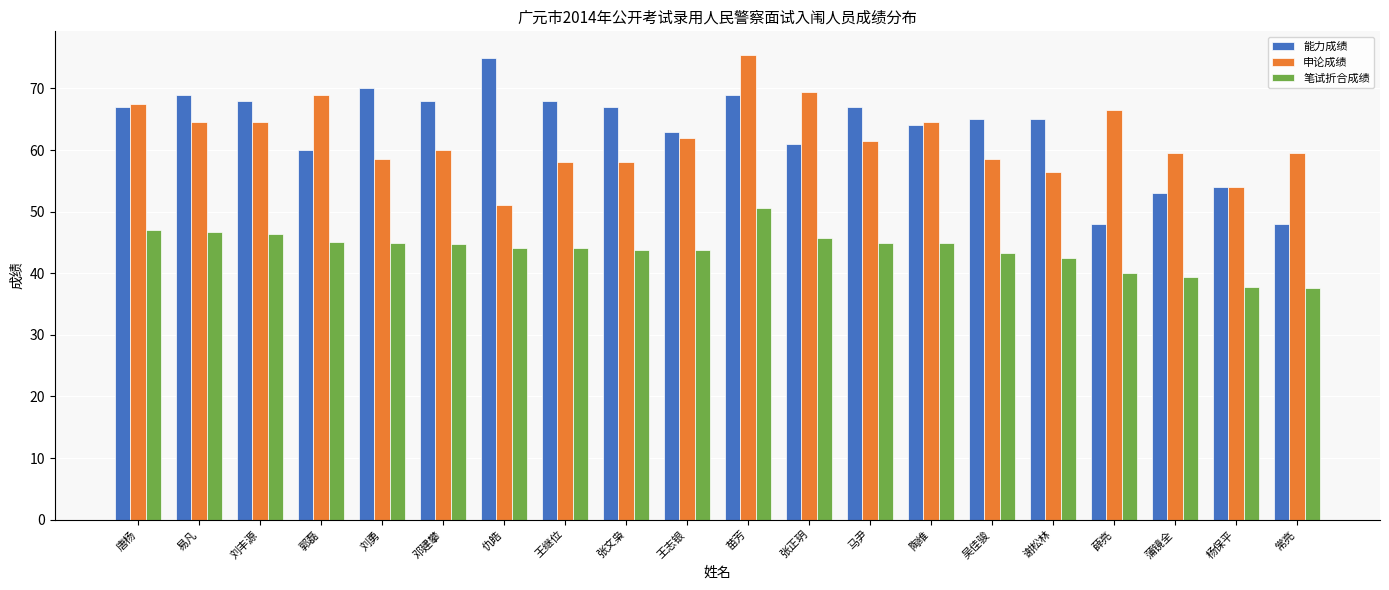

The value of 能力成绩 at 郭磊 is 90.8. True or false?

False